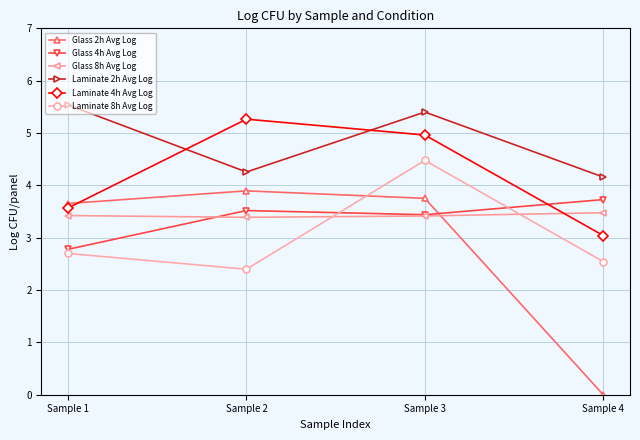

How many interior local valleys does the Glass 8h Avg Log series have?

1